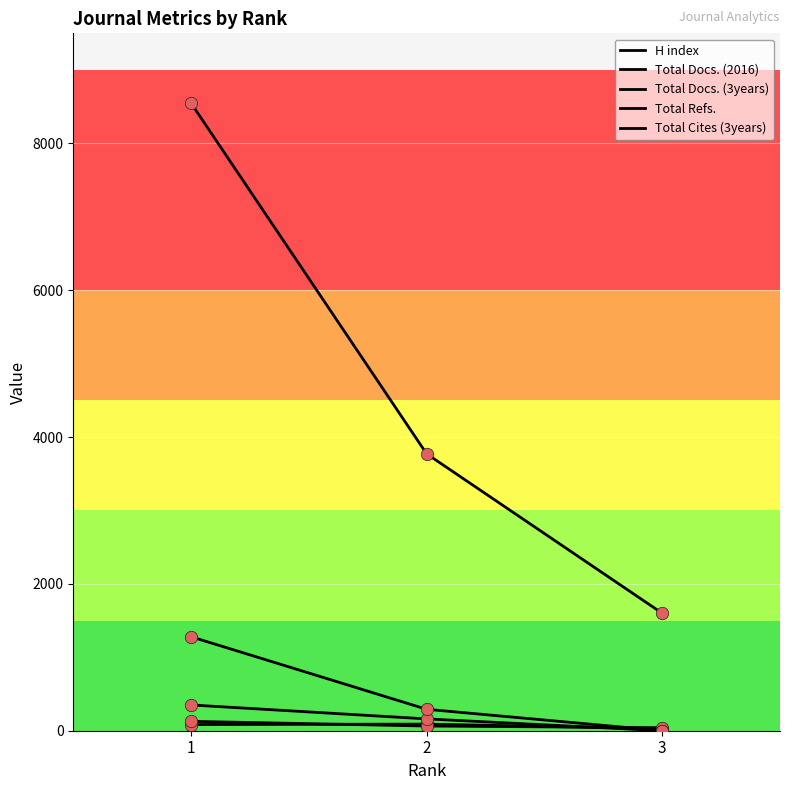

At which category is the sum across all series the highest?

1